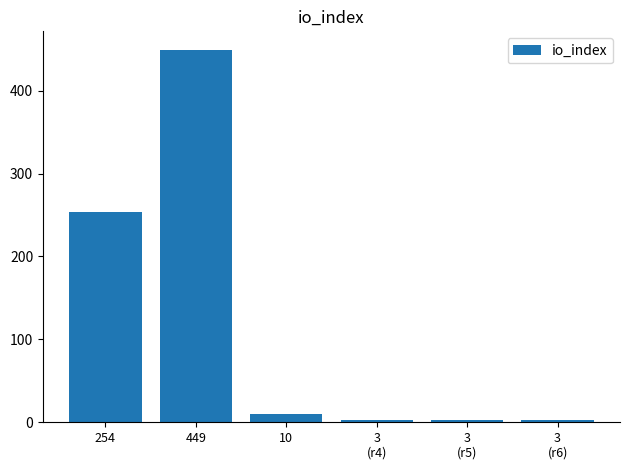

Reading left to right, transcribe all the data shown in this chart.

254	449	10	3	3	3